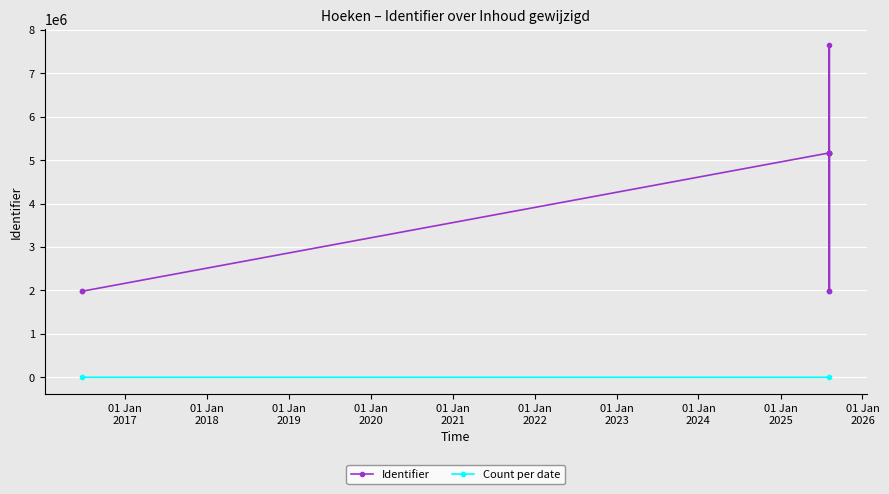

At which category does the chart reach its minimum across all series?

2016-06-23